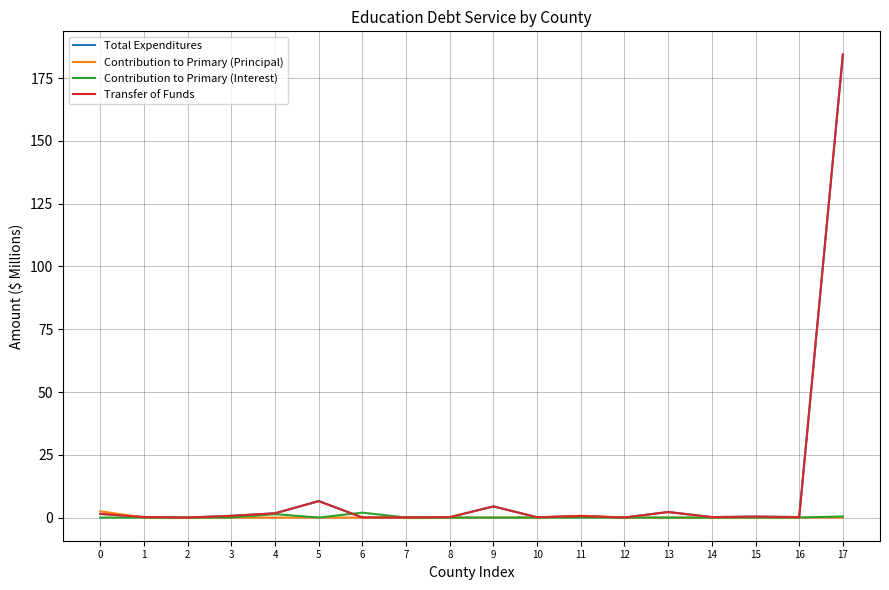

How many interior local peaks does the Contribution to Primary (Interest) series have?

3